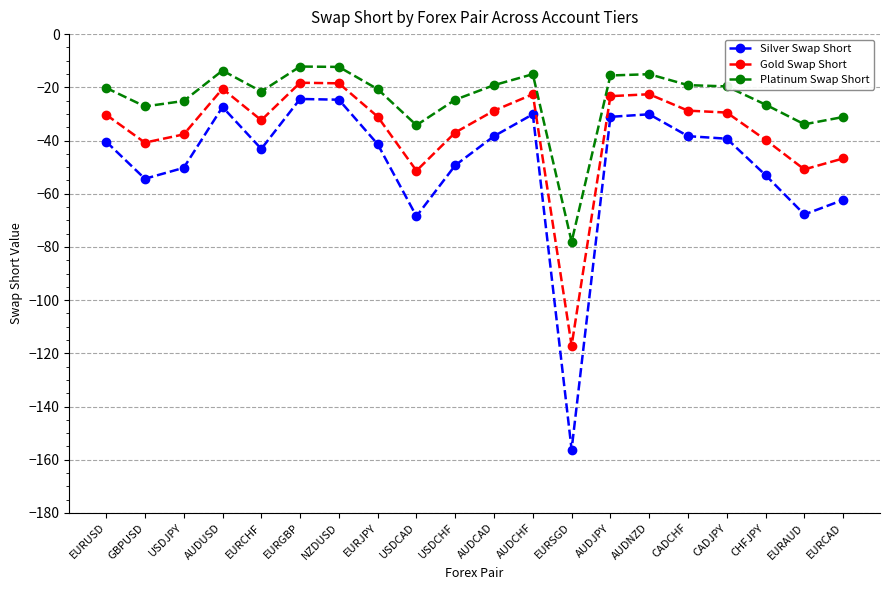

What is the value of the Gold Swap Short point at the 12th from the left?

-22.6